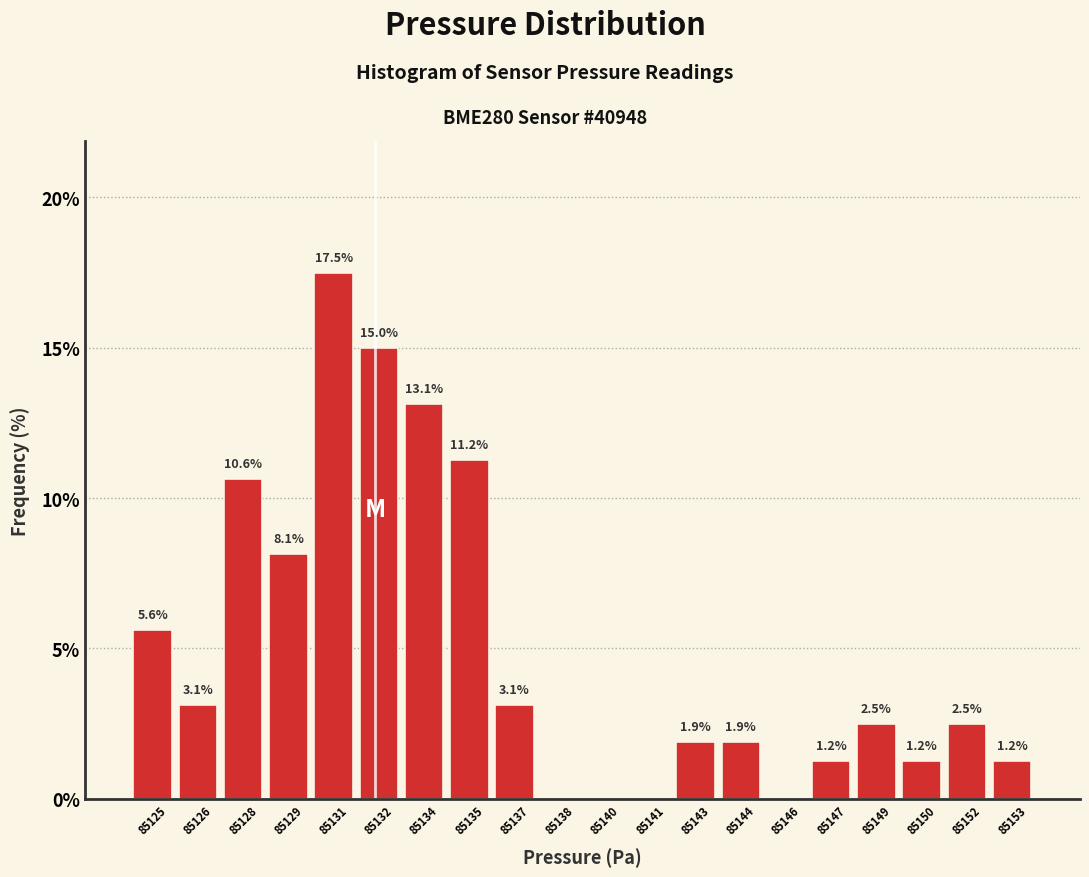

The value at 85128 is 3.4. True or false?

False